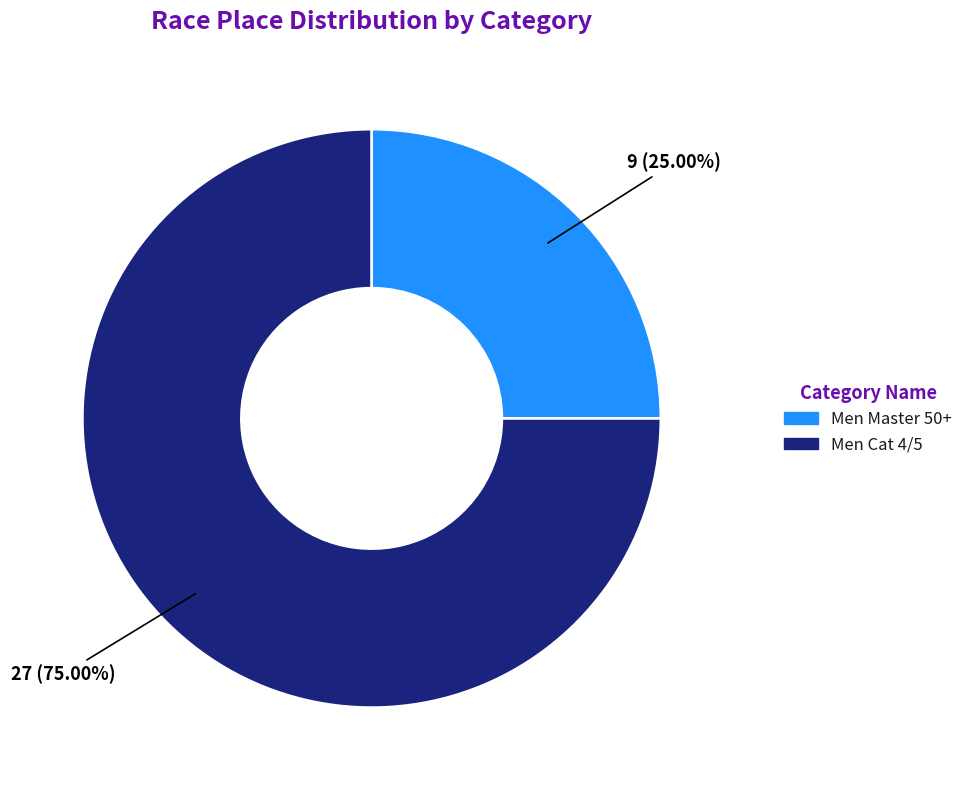

To the nearest percent, what is the average slice percentage?

50%